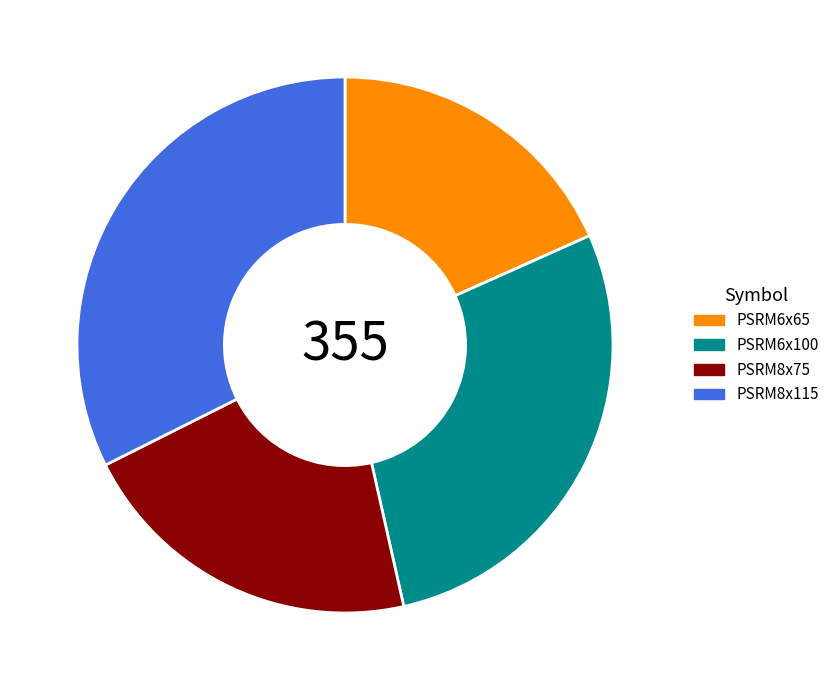

True or false: PSRM6x65 accounts for 30% of the total.

False